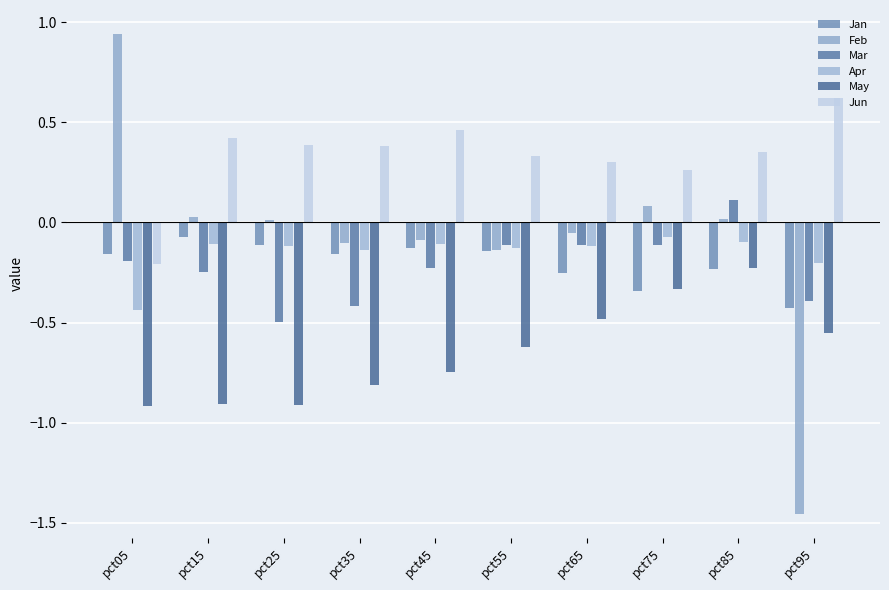

What is the sum of the Mar values at pct45 and pct35?

-0.6